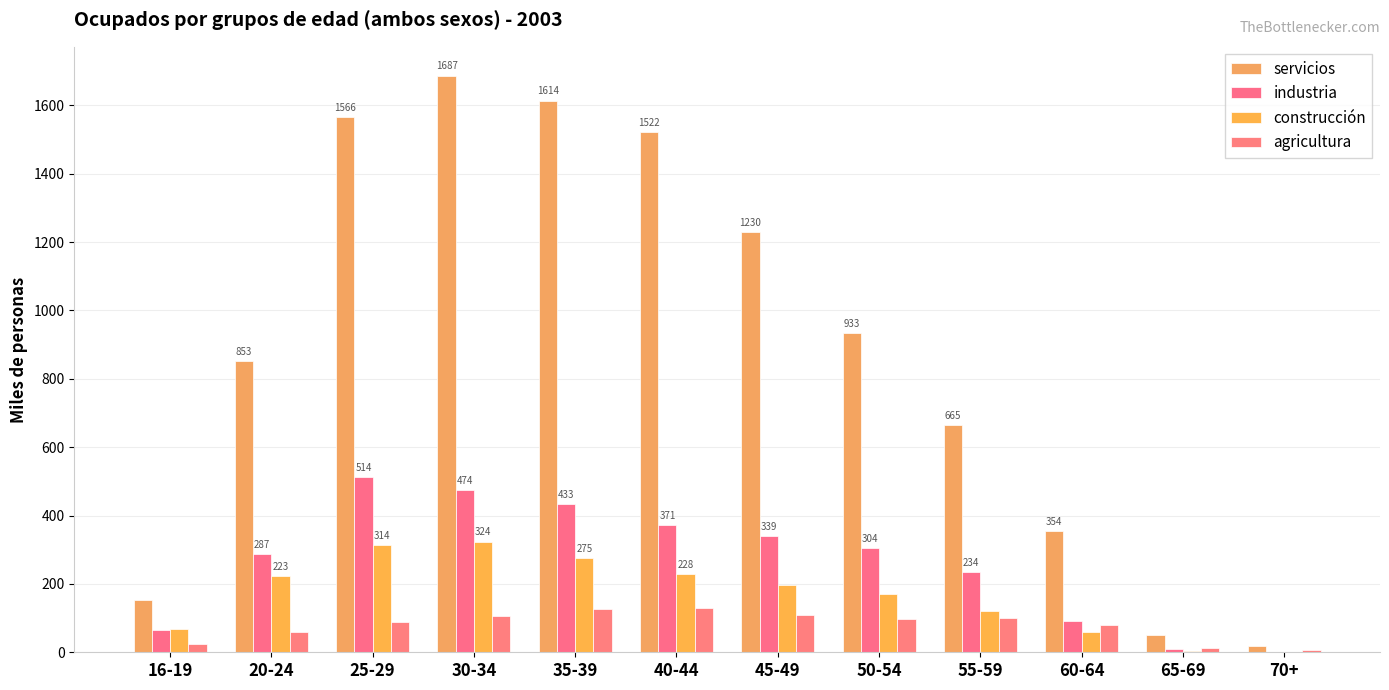

Which series has the largest total across all categories?

servicios